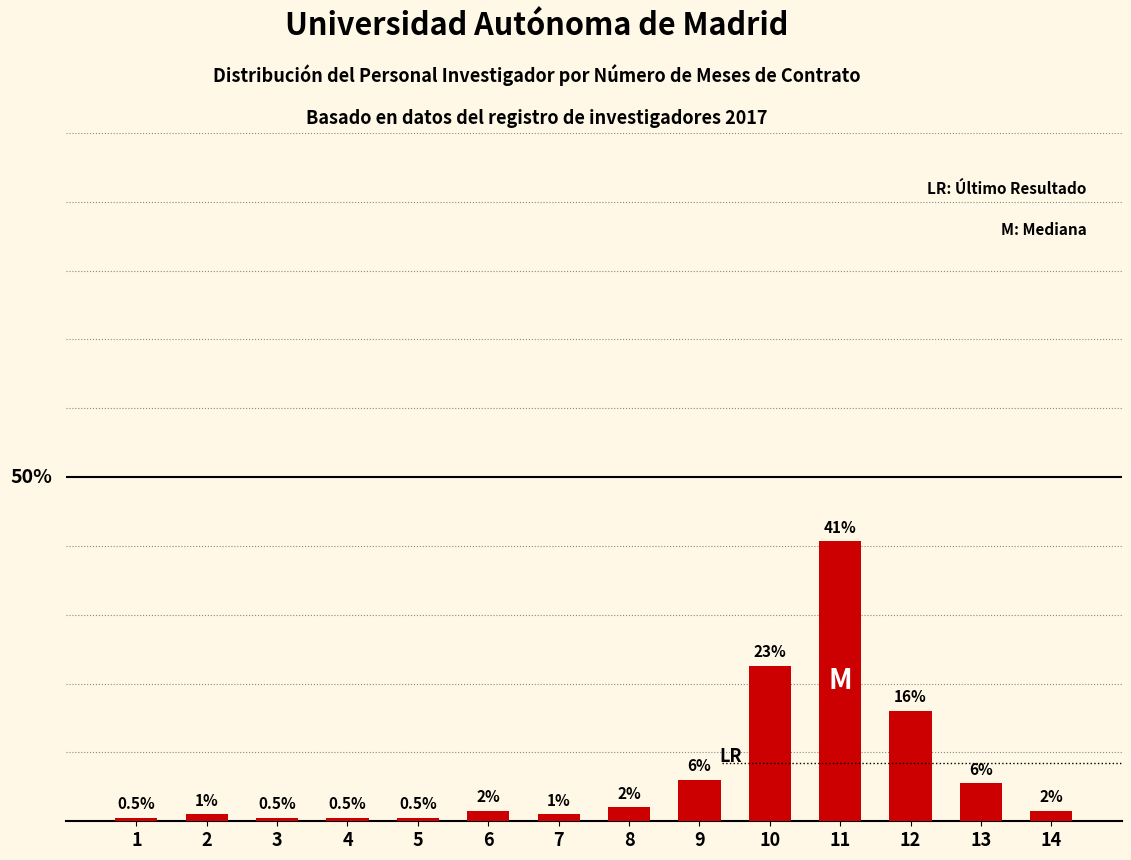

Where does the data first go above 1?

2